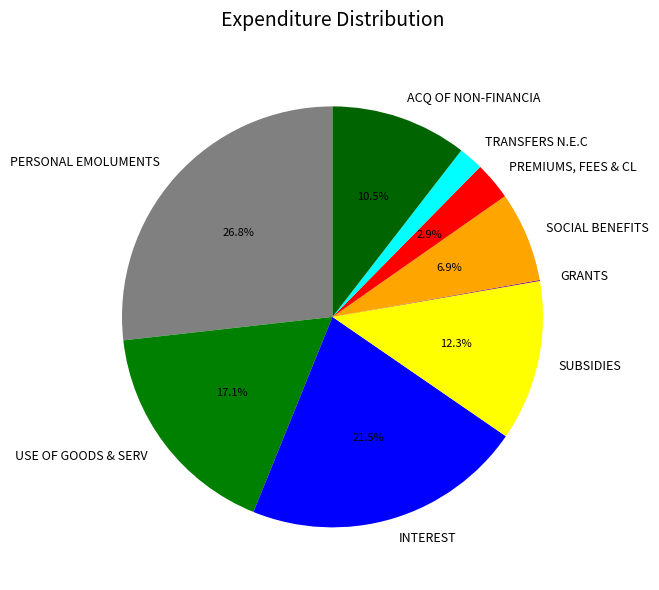

What percentage do INTEREST and USE OF GOODS & SERV together represent?

38.6%